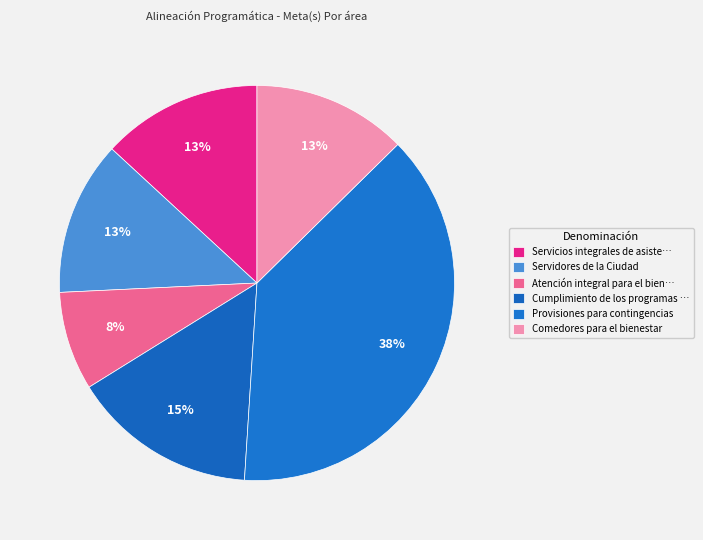

How many slices are in this pie chart?

6